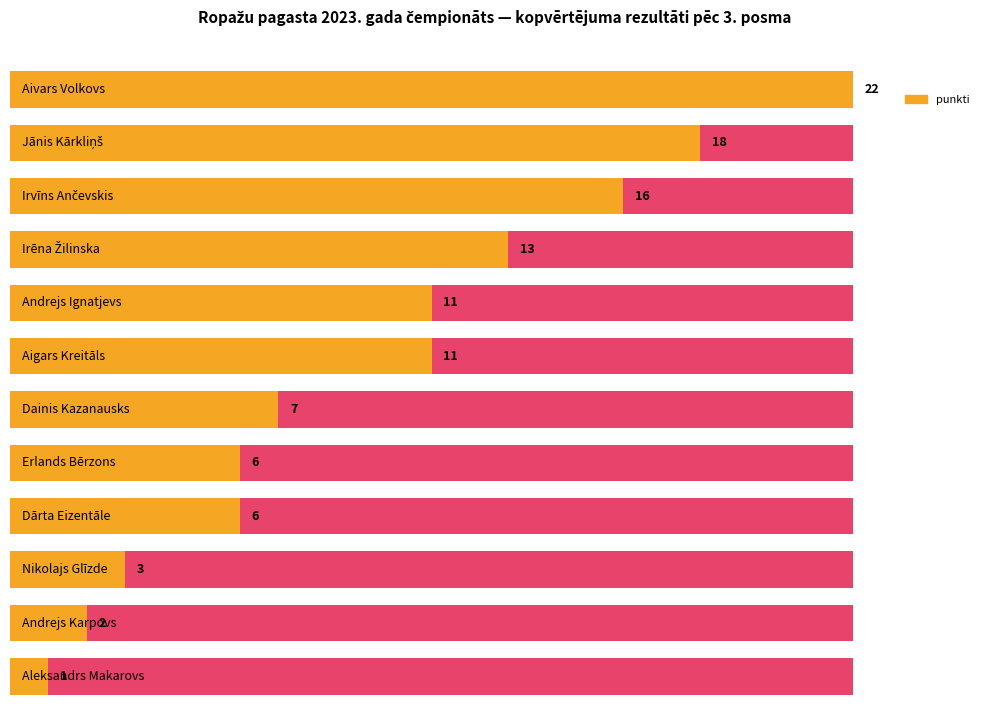

At which label is the value closest to 11?

Andrejs Ignatjevs